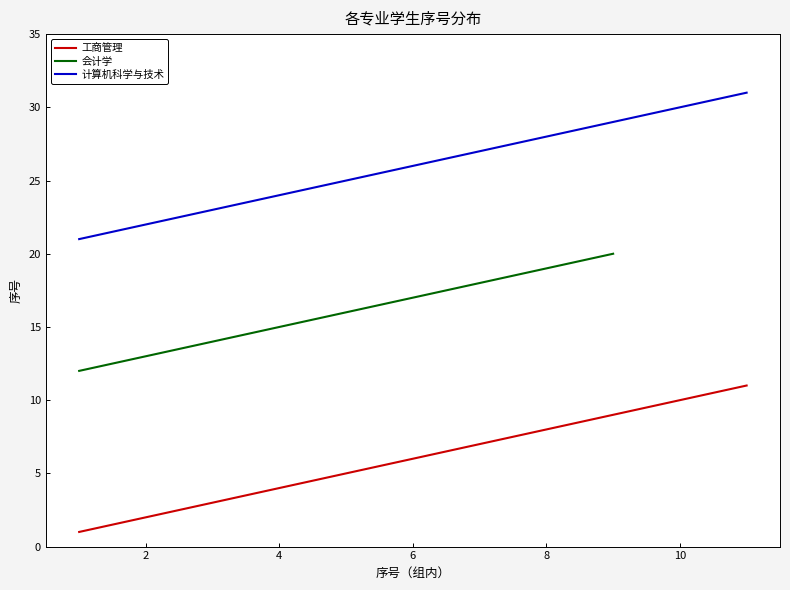

Where is 计算机科学与技术 nearest to the value 26?

6